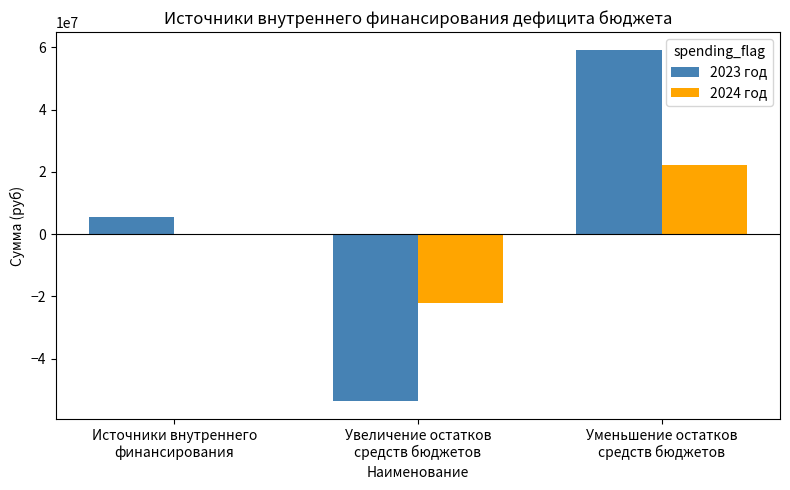

Are the bars horizontal?

No